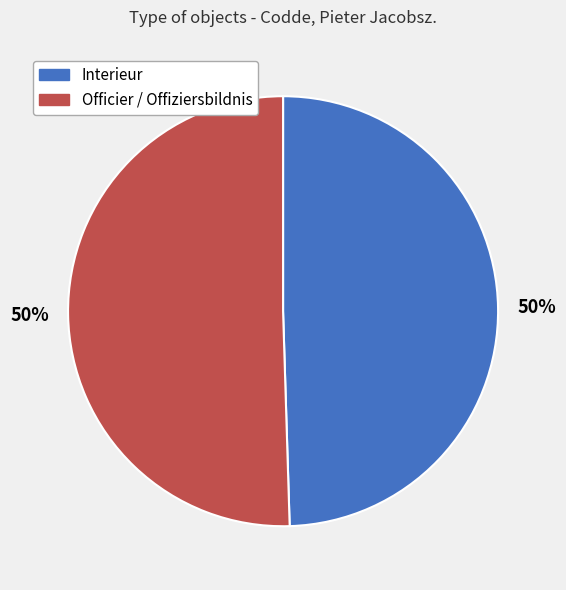

To the nearest percent, what is the average slice percentage?

50%